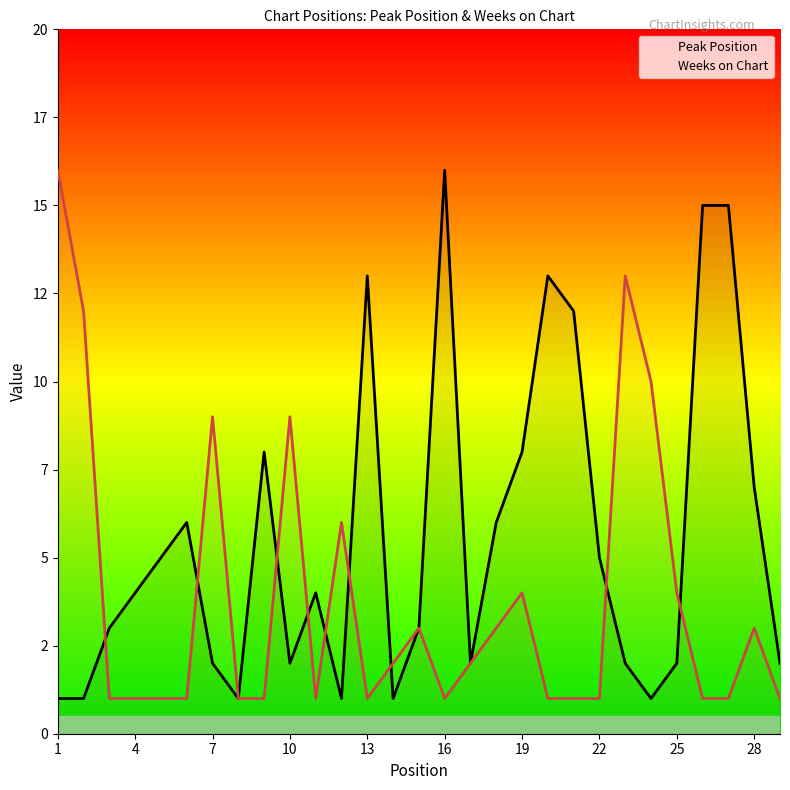

How many lines are shown in the chart?

2